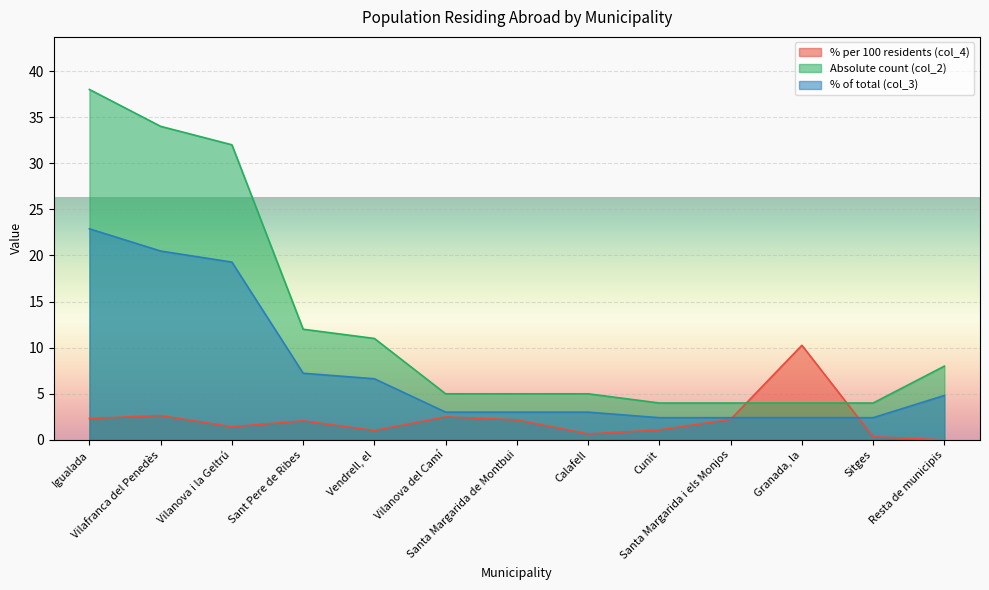

What is the difference between the maximum and minimum values in the col_4 series?

10.3